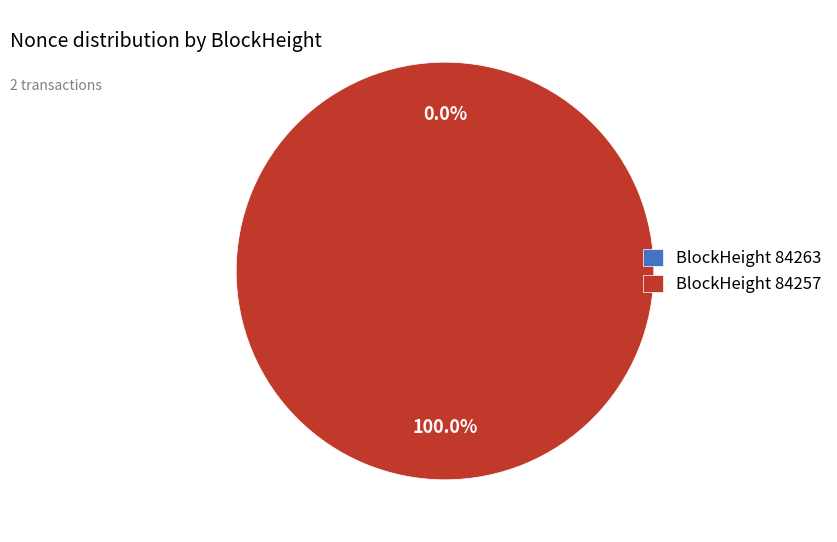

To the nearest percent, what portion does 84257 represent?

100%